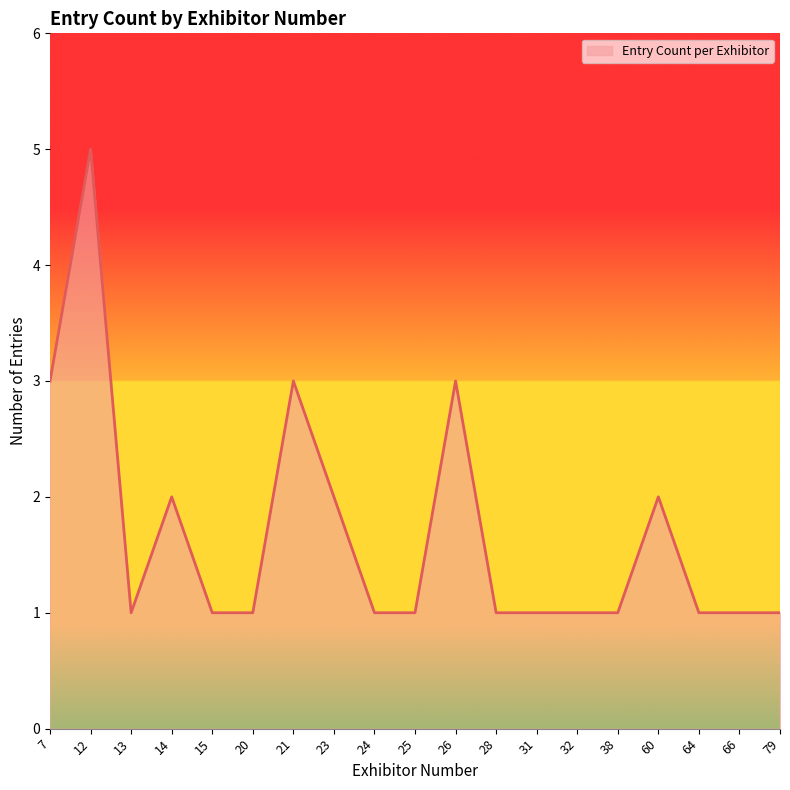

Approximately how many times larger is the value at 28 compared to 24?

1.0